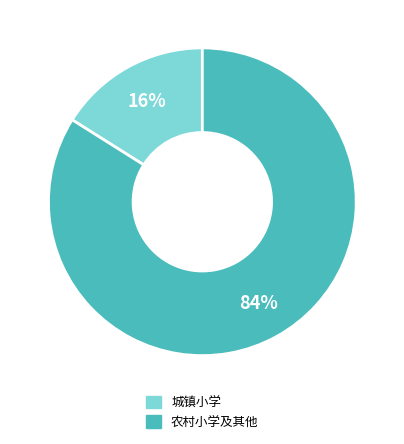

To the nearest percent, what is the average slice percentage?

50%